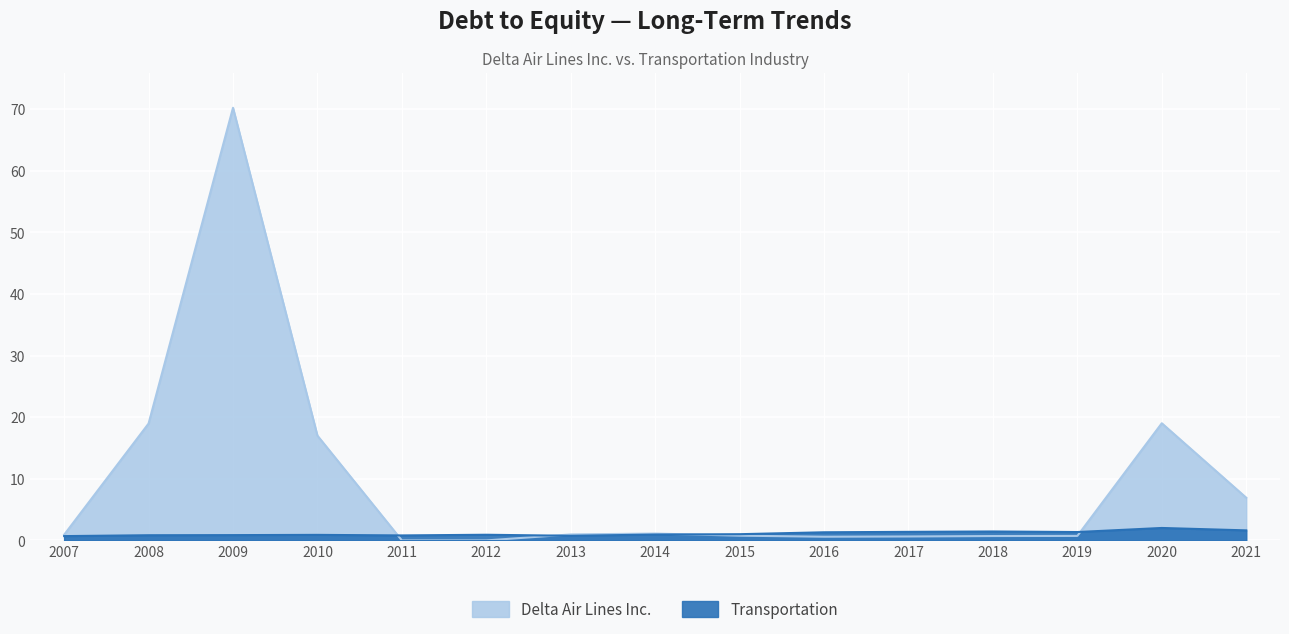

Reading right to left, what are all the values shown in this chart?

Delta Air Lines Inc.: 6.9	19.0	0.7	0.7	0.6	0.6	0.8	1.1	1.0	0.0	0.0	17.0	70.2	19.0	0.9
Transportation: 1.6	2.0	1.4	1.4	1.4	1.3	1.0	0.9	0.8	0.9	0.8	0.9	0.9	0.8	0.7